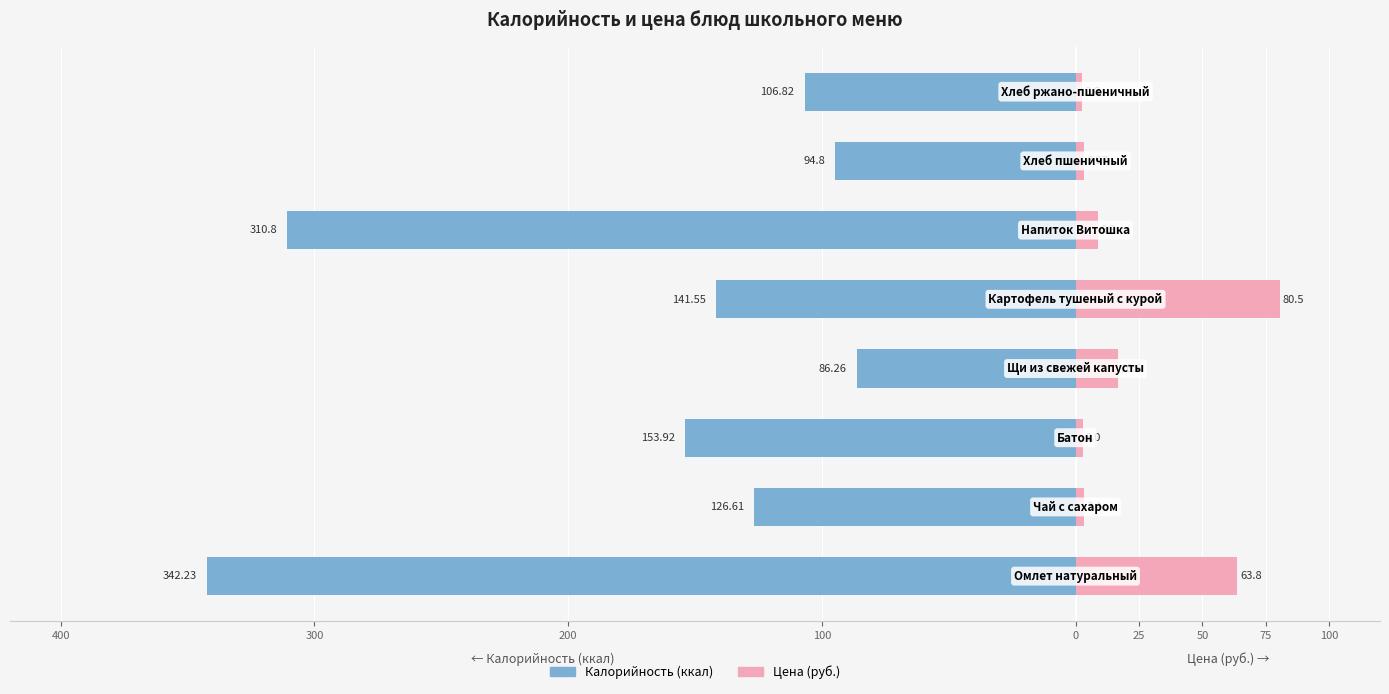

Count the number of data series in this chart.

2